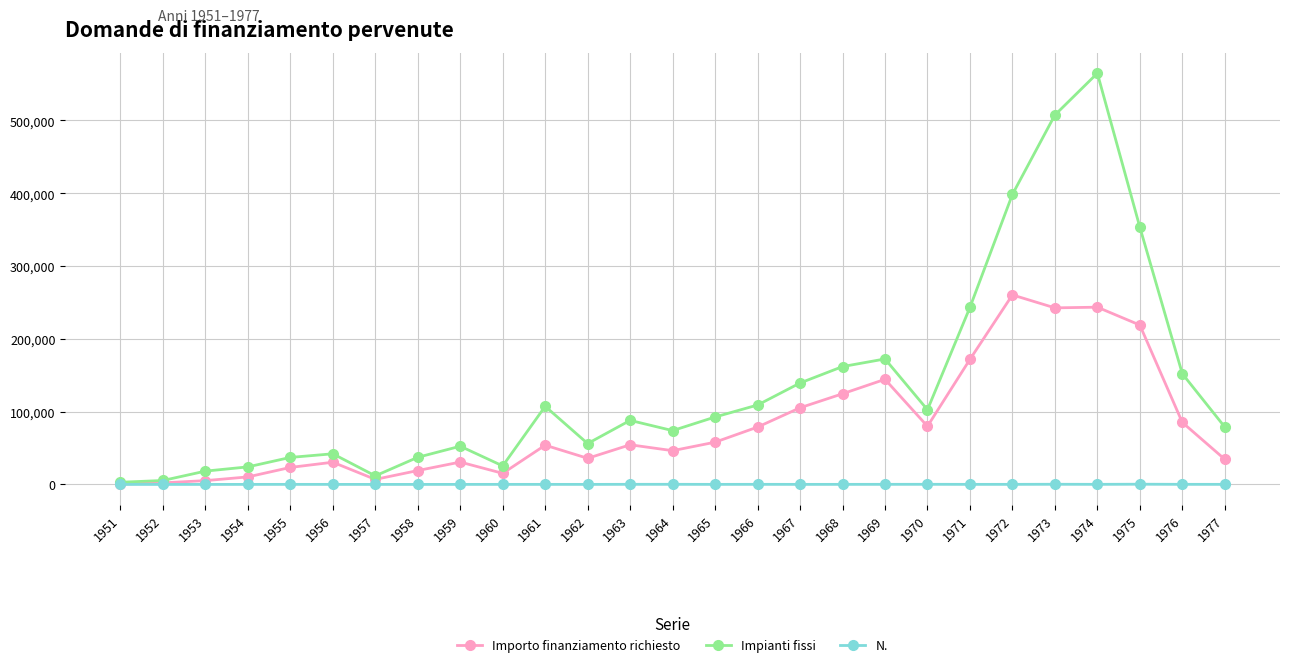

How many data points does each series have?

27